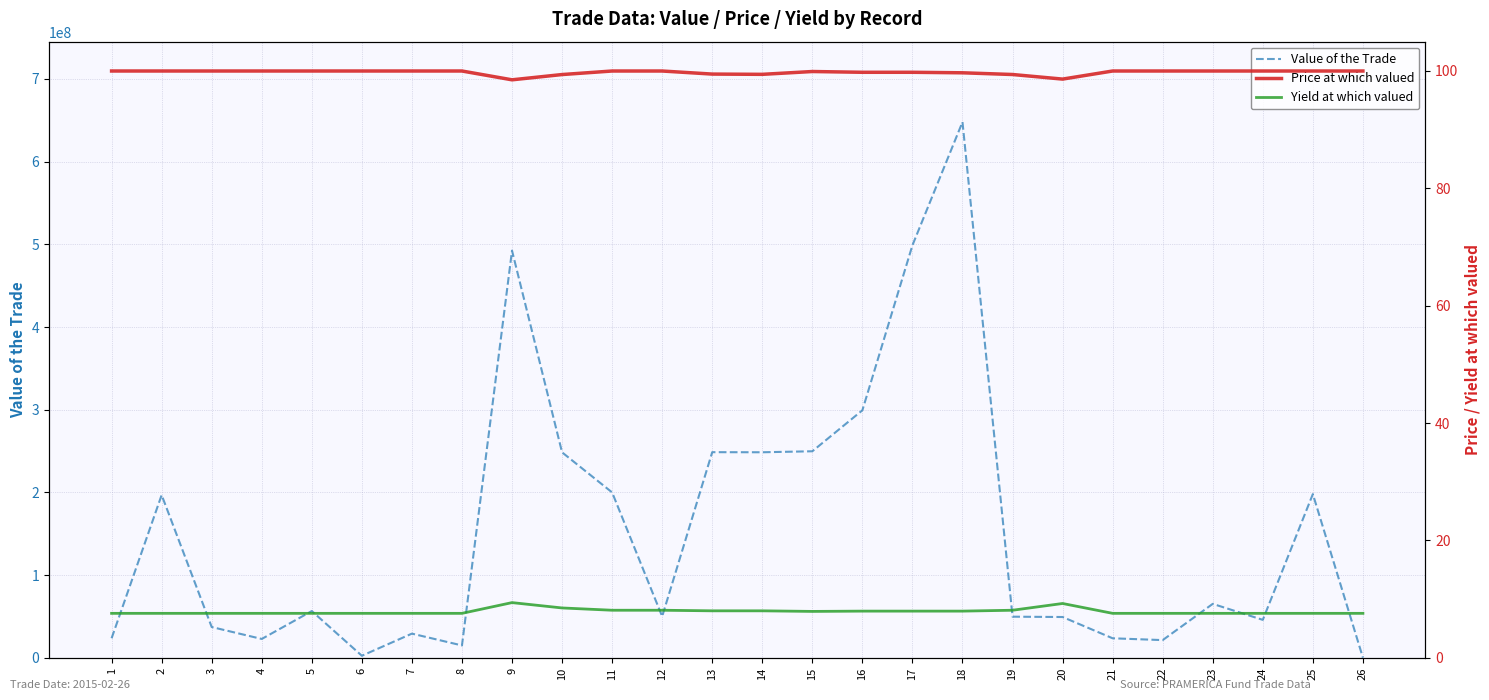

True or false: Price at which valued and Value of the Trade intersect in this chart.

False